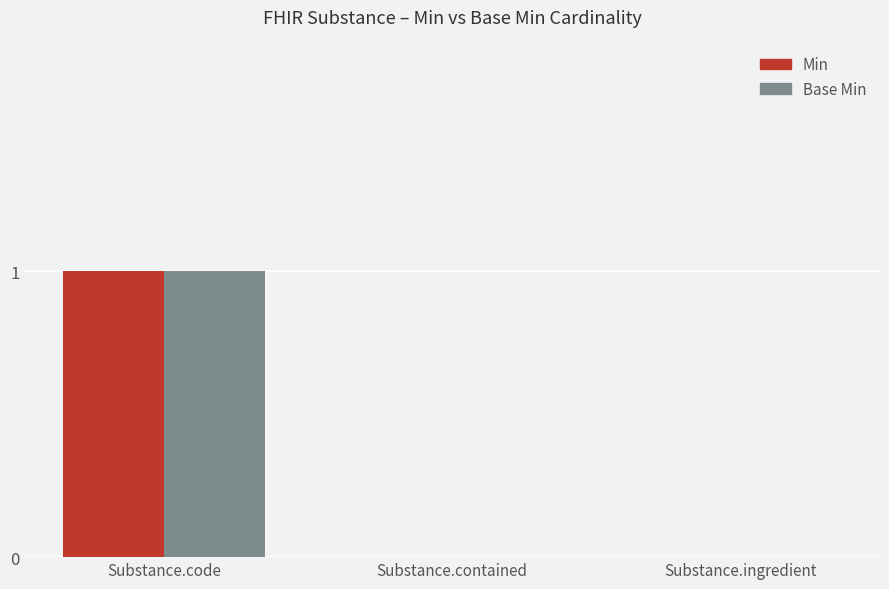

Is it true that Base Min equals 1 at Substance.contained?

False